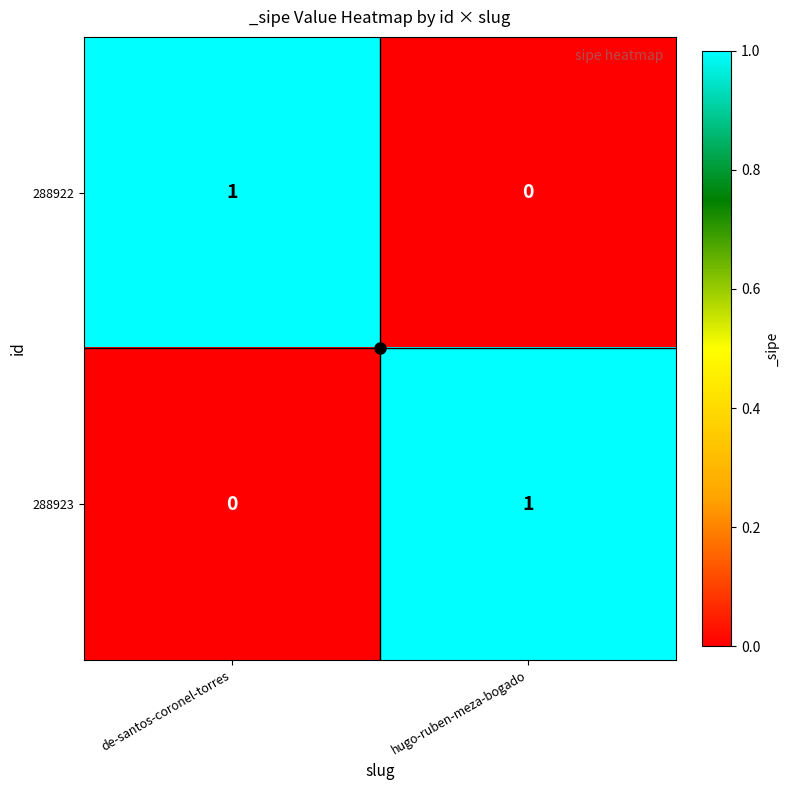

The 288923 series shows 1 at hugo-ruben-meza-bogado. True or false?

True